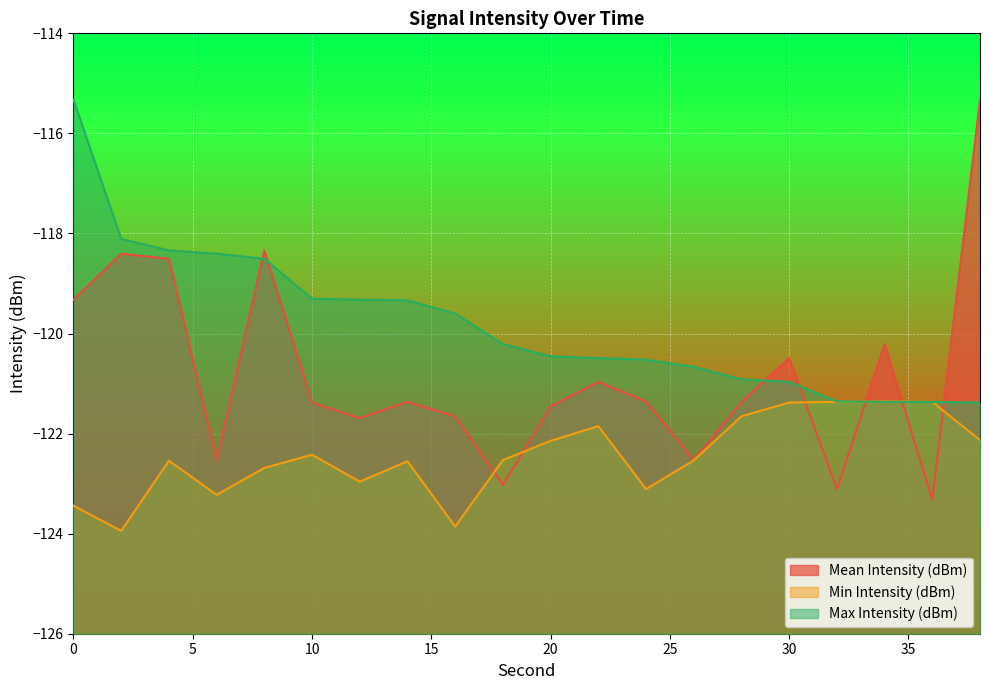

How many interior local valleys does the Min Intensity (dBm) series have?

5